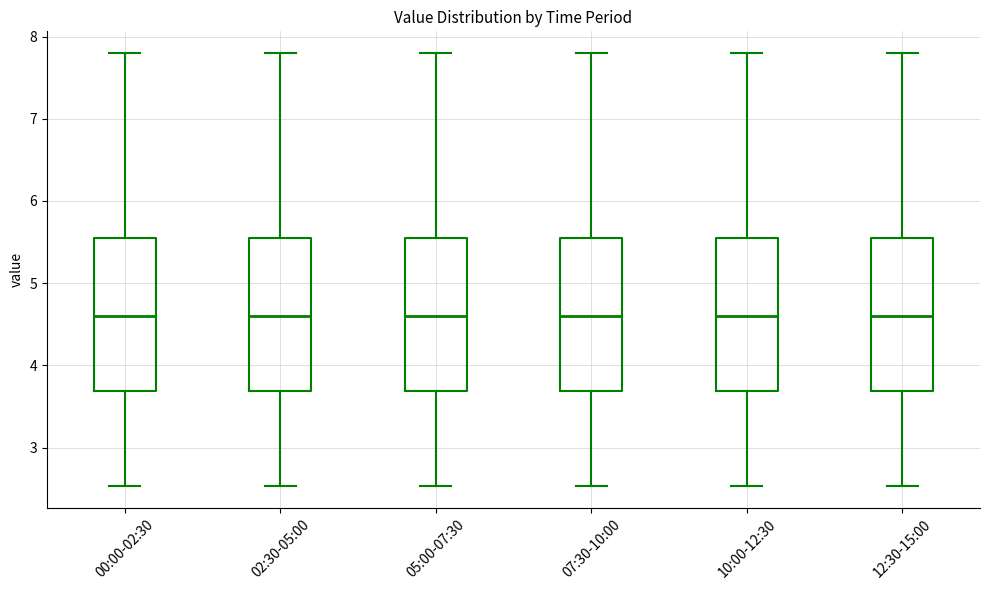

Reading left to right, transcribe this box plot: for each box, give where its median line is, the range the box spans, and where its two whiskers end, as read against the y-axis. The values are not printed on the chart, so give them approximately, as read against the axis.

00:00-02:30: median 4.6, box 3.7 to 5.6, whiskers 2.5 to 7.8
02:30-05:00: median 4.6, box 3.7 to 5.6, whiskers 2.5 to 7.8
05:00-07:30: median 4.6, box 3.7 to 5.6, whiskers 2.5 to 7.8
07:30-10:00: median 4.6, box 3.7 to 5.6, whiskers 2.5 to 7.8
10:00-12:30: median 4.6, box 3.7 to 5.6, whiskers 2.5 to 7.8
12:30-15:00: median 4.6, box 3.7 to 5.6, whiskers 2.5 to 7.8